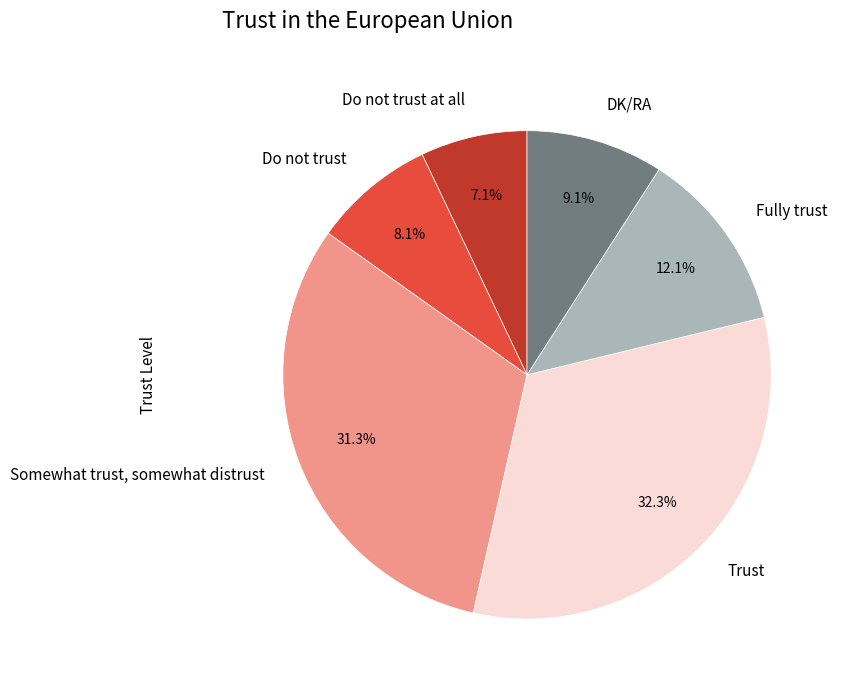

How many slices are in this pie chart?

6